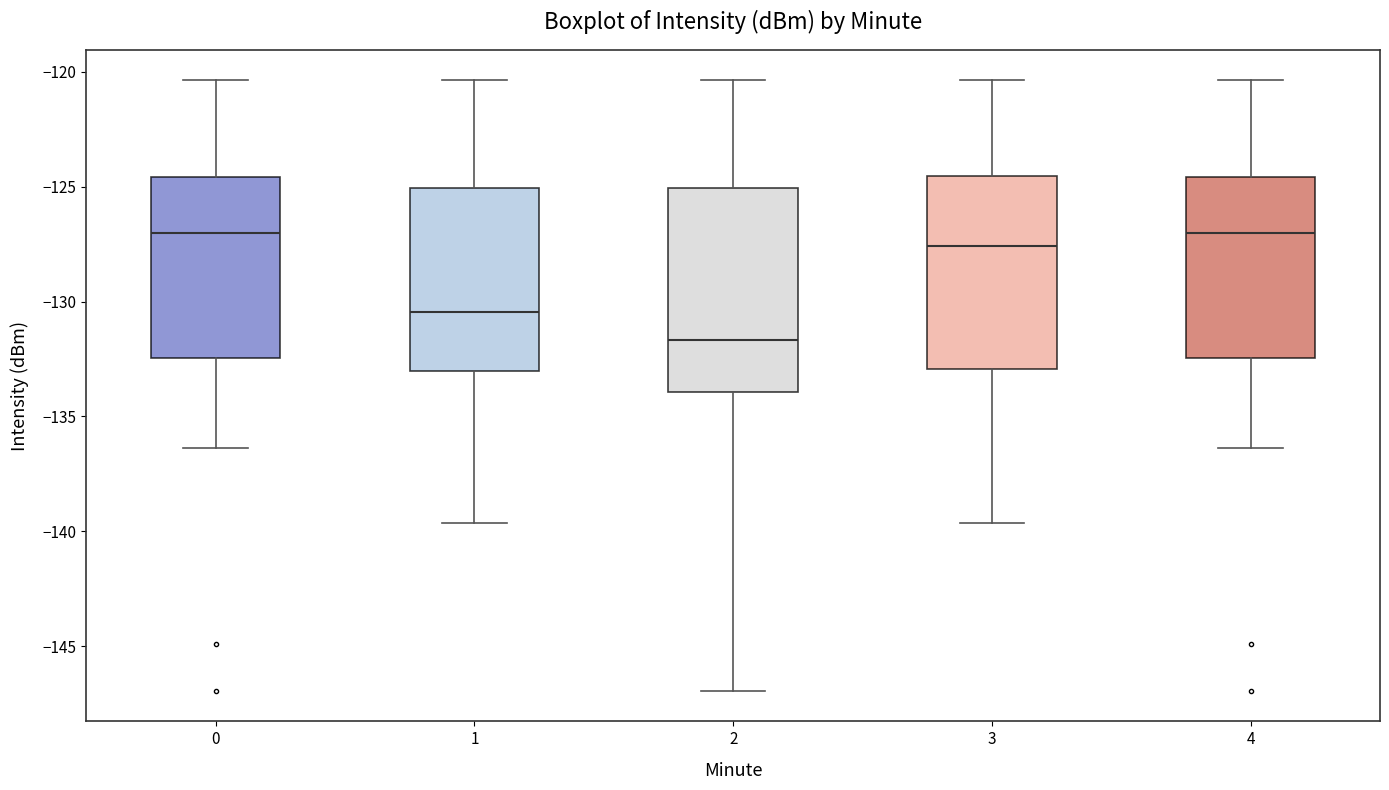

Reading left to right, transcribe this box plot: for each box, give where its median line is, the range the box spans, and where its two whiskers end, as read against the y-axis. The values are not printed on the chart, so give them approximately, as read against the axis.

0: median -127.0, box -132.5 to -124.5, whiskers -136.5 to -120.5
1: median -130.5, box -133.0 to -125.0, whiskers -139.5 to -120.5
2: median -131.5, box -134.0 to -125.0, whiskers -147.0 to -120.5
3: median -127.5, box -133.0 to -124.5, whiskers -139.5 to -120.5
4: median -127.0, box -132.5 to -124.5, whiskers -136.5 to -120.5